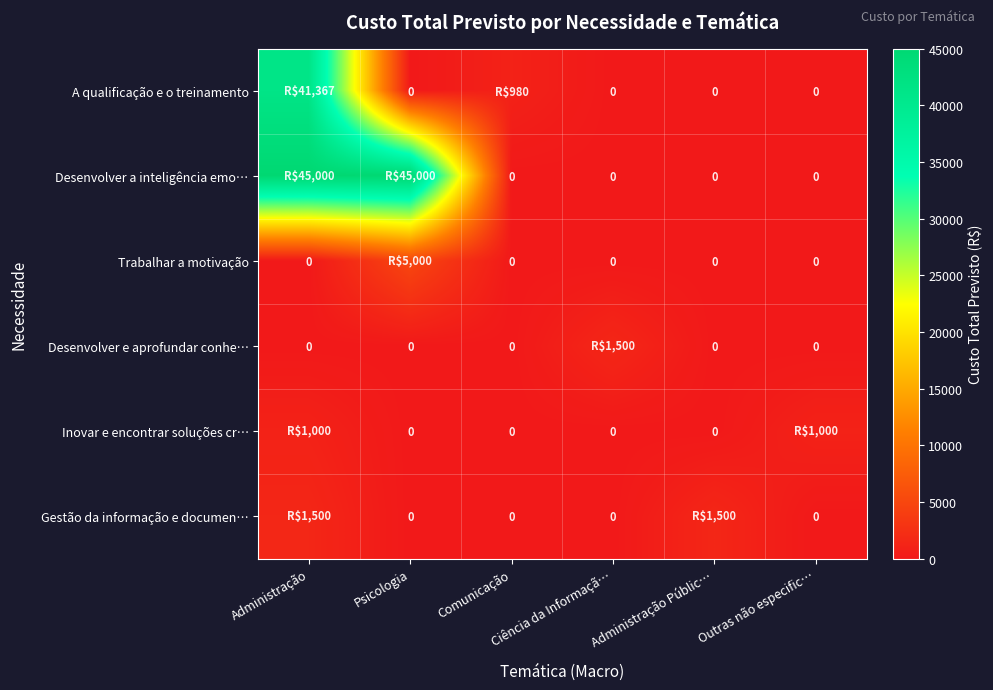

What is the difference between the maximum and minimum values in the Inovar e encontrar soluções cr… series?

1000.0